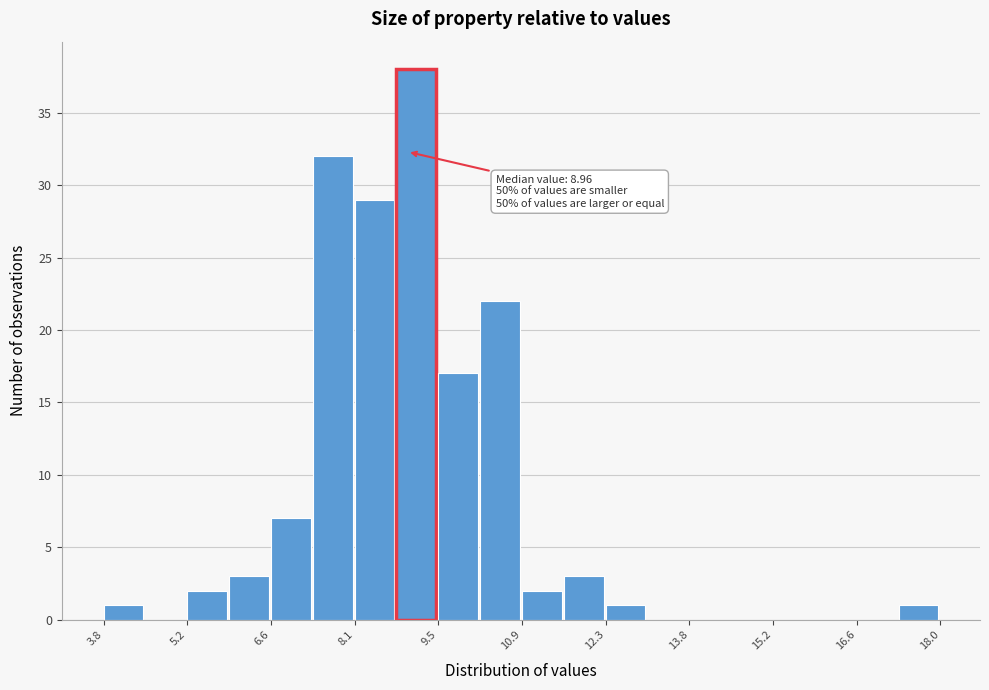

Around what value on the x-axis is the tallest bar? Give the approximate position of its centre, as read against the axis.

9.2